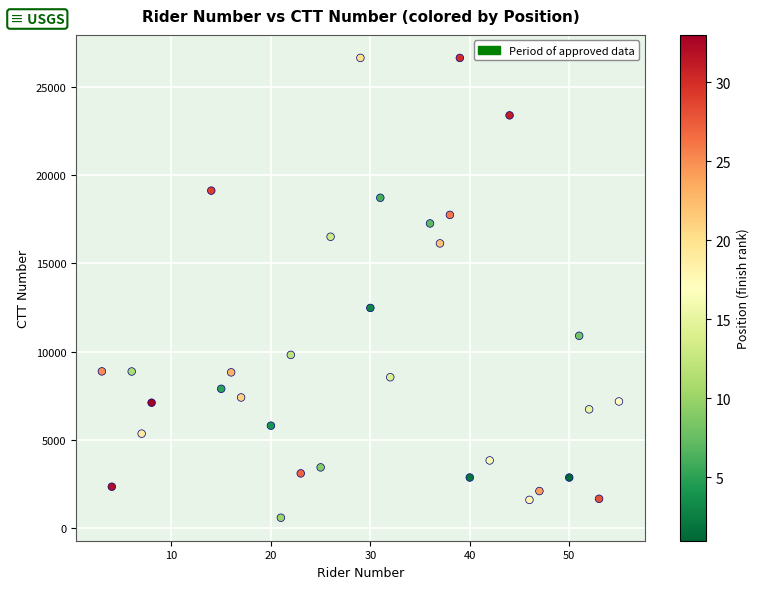

What is the range of Y values (max minus min)?

26097